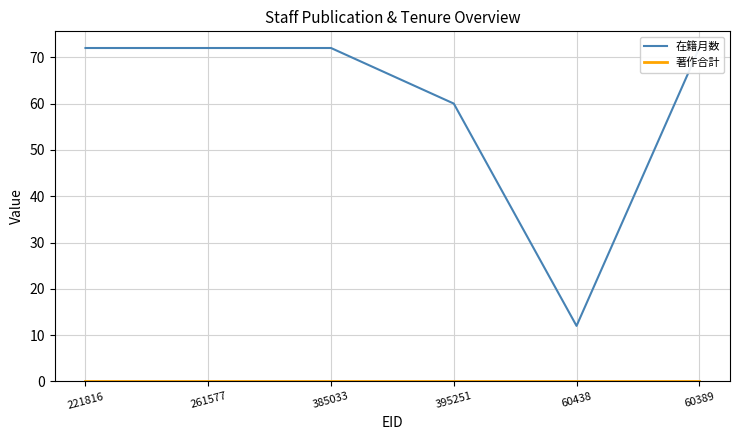

Where is the first local minimum for 在籍月数?

60438